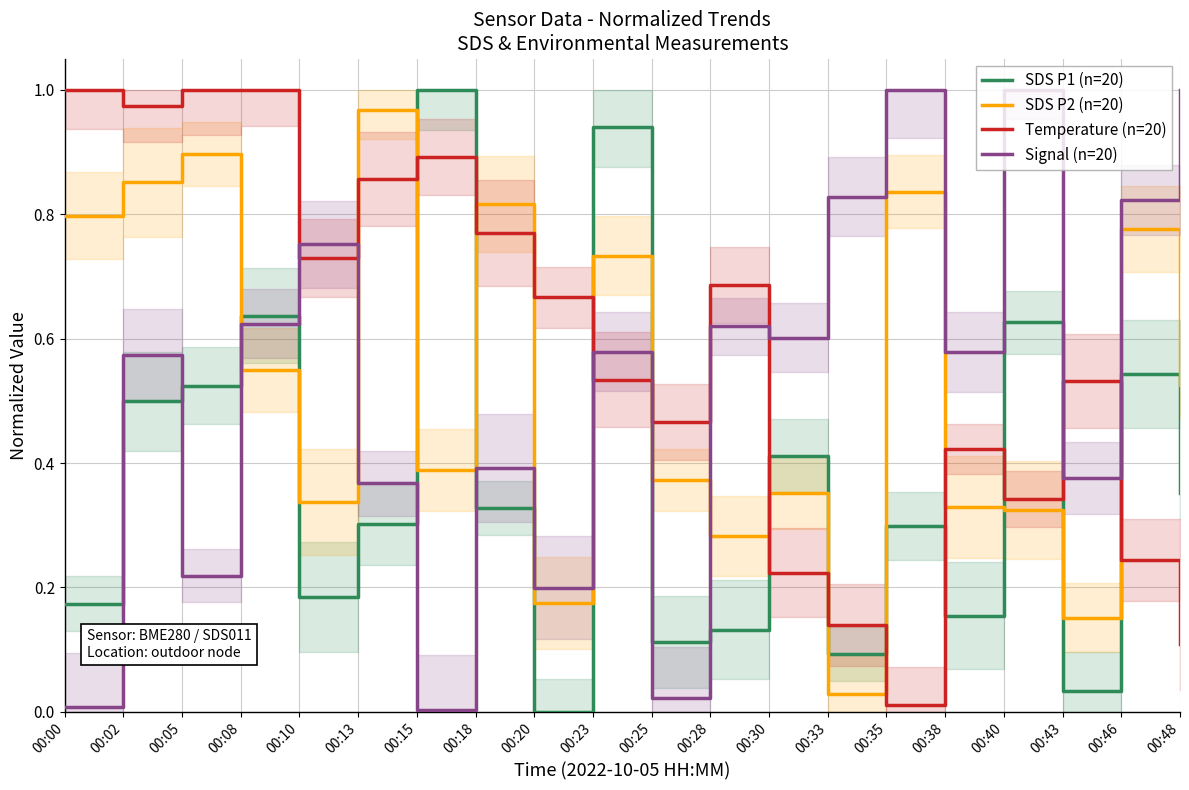

Where is the first local maximum for Signal (n=20)?

00:02